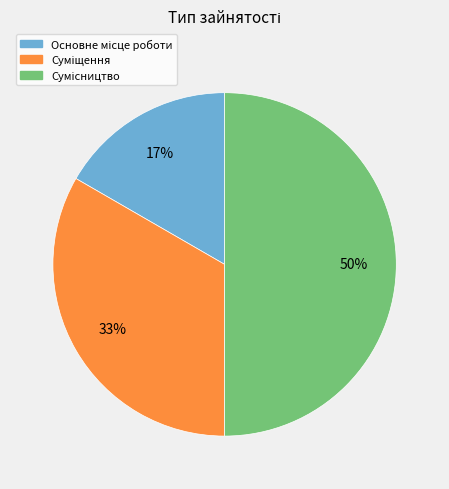

To the nearest percent, what is the difference between the largest and smallest slice percentages?

33%